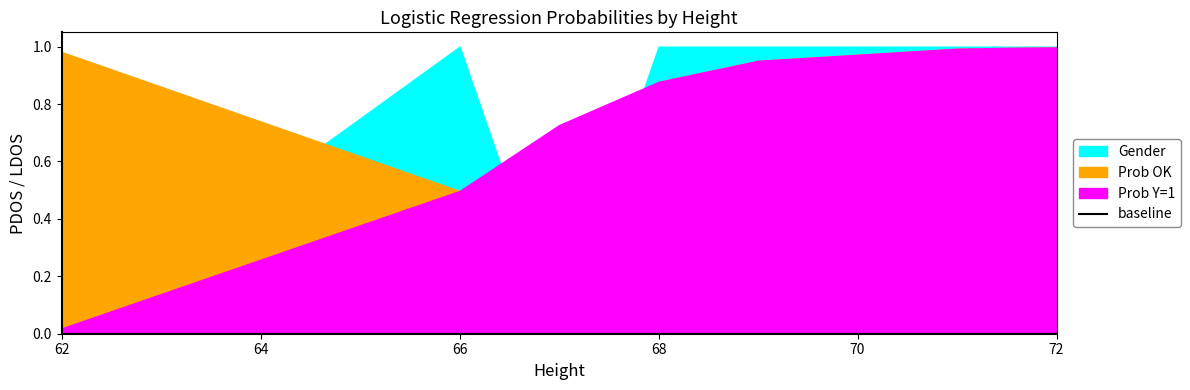

What is the label of the 5th point from the right?

68.0